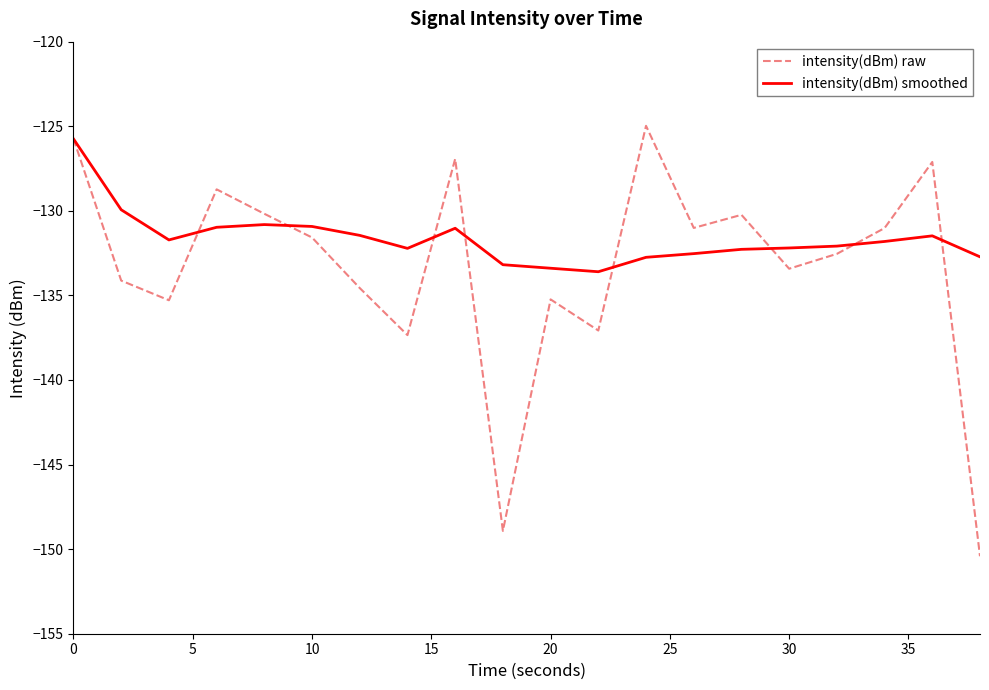

List the series in order of their overall mean, lowest first.

intensity(dBm) raw, intensity(dBm) smoothed